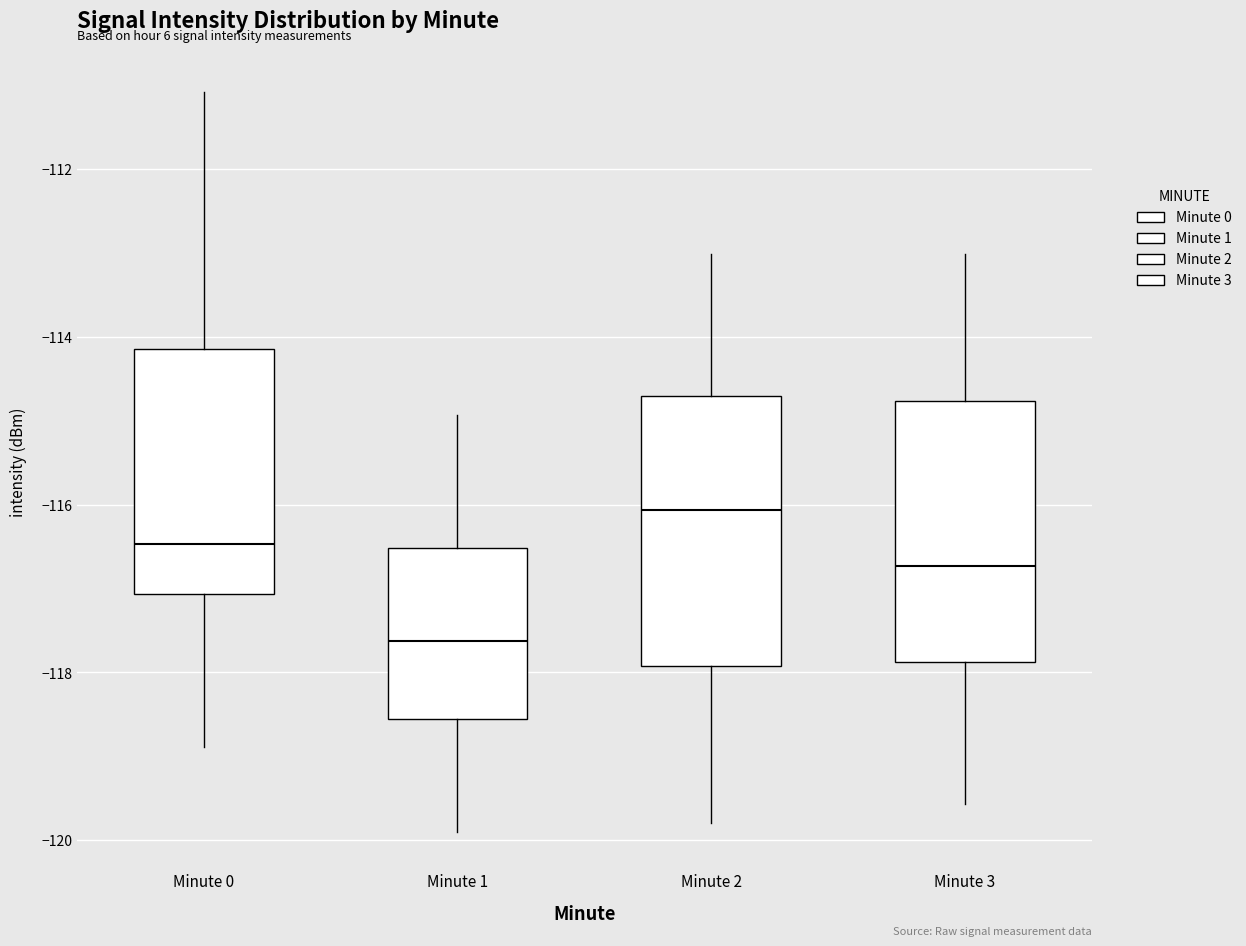

Reading left to right, transcribe this box plot: for each box, give where its median line is, the range the box spans, and where its two whiskers end, as read against the y-axis. The values are not printed on the chart, so give them approximately, as read against the axis.

Minute 0: median -116.4, box -117.0 to -114.2, whiskers -118.8 to -111.0
Minute 1: median -117.6, box -118.6 to -116.6, whiskers -120.0 to -115.0
Minute 2: median -116.0, box -118.0 to -114.8, whiskers -119.8 to -113.0
Minute 3: median -116.8, box -117.8 to -114.8, whiskers -119.6 to -113.0